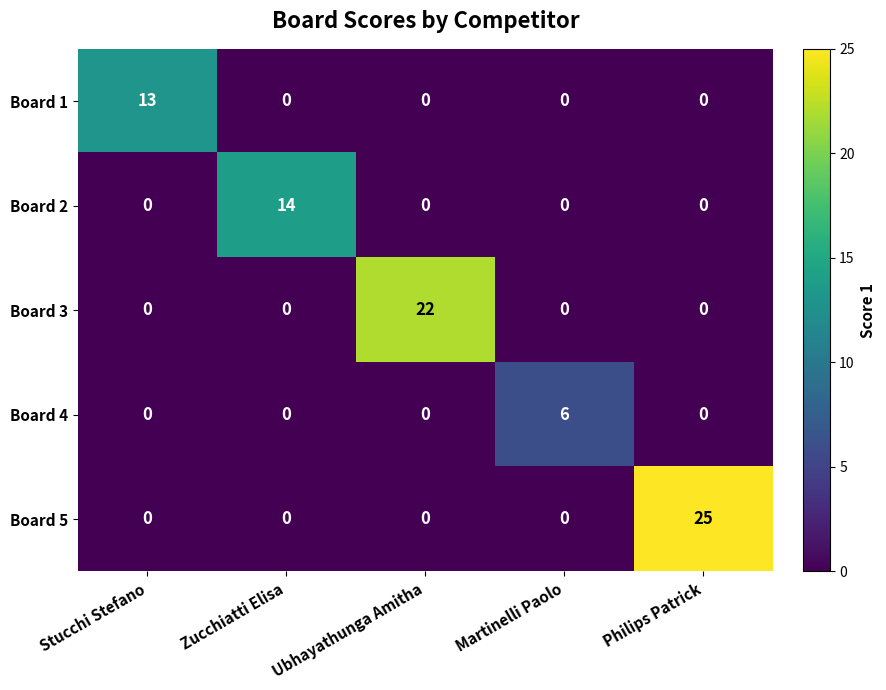

Reading right to left, what are all the values shown in this chart?

Board 1: Philips Patrick=0	Martinelli Paolo=0	Ubhayathunga Amitha=0	Zucchiatti Elisa=0	Stucchi Stefano=13
Board 2: Philips Patrick=0	Martinelli Paolo=0	Ubhayathunga Amitha=0	Zucchiatti Elisa=14	Stucchi Stefano=0
Board 3: Philips Patrick=0	Martinelli Paolo=0	Ubhayathunga Amitha=22	Zucchiatti Elisa=0	Stucchi Stefano=0
Board 4: Philips Patrick=0	Martinelli Paolo=6	Ubhayathunga Amitha=0	Zucchiatti Elisa=0	Stucchi Stefano=0
Board 5: Philips Patrick=25	Martinelli Paolo=0	Ubhayathunga Amitha=0	Zucchiatti Elisa=0	Stucchi Stefano=0